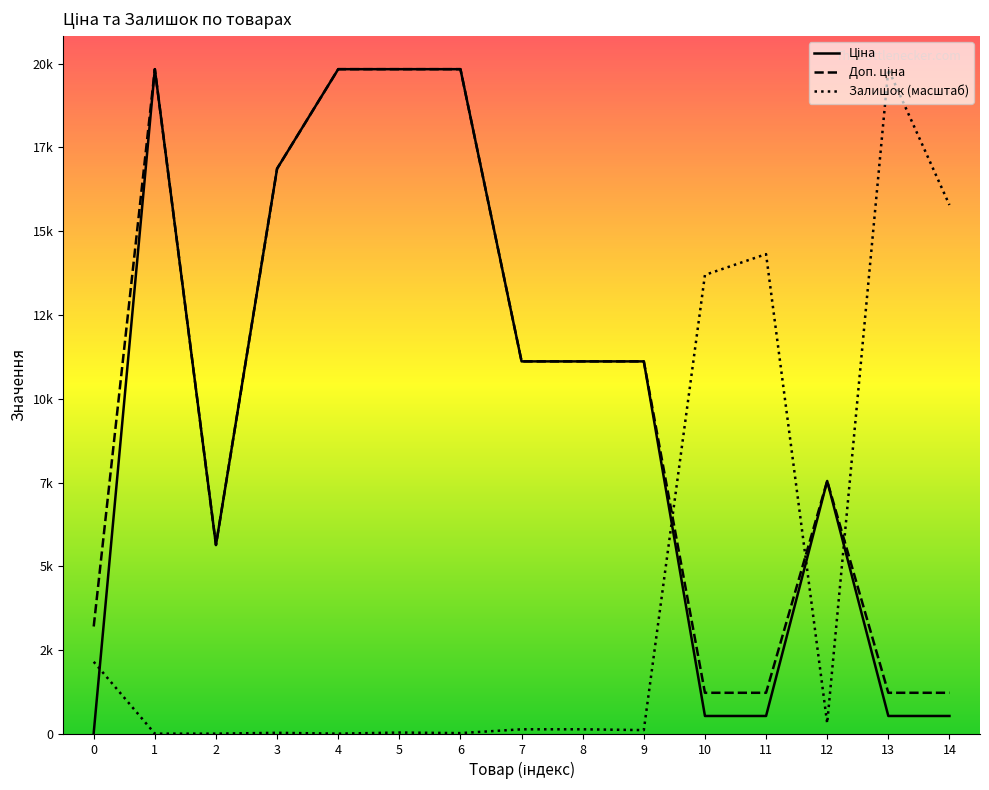

True or false: Ціна and Доп. ціна intersect in this chart.

False